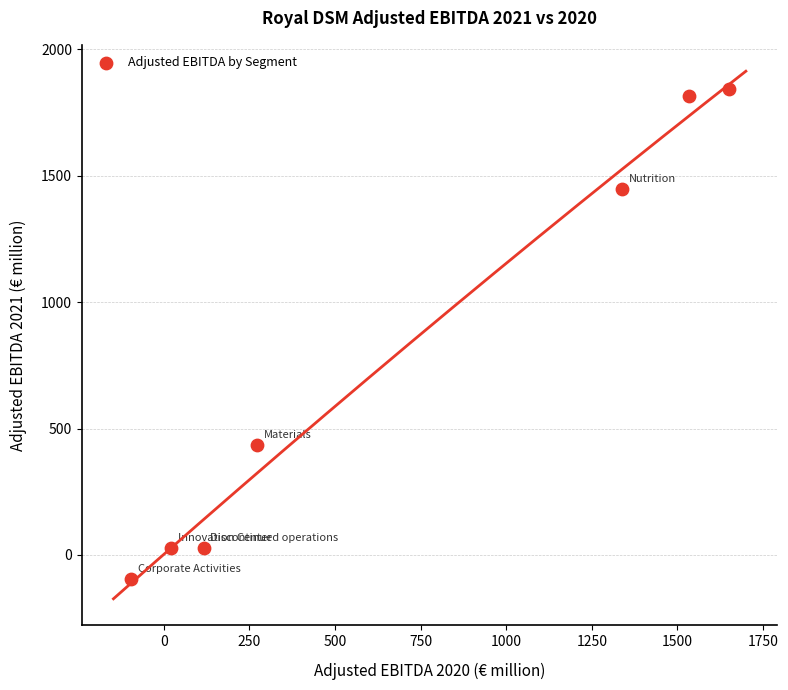

What is the range of Y values (max minus min)?

1936